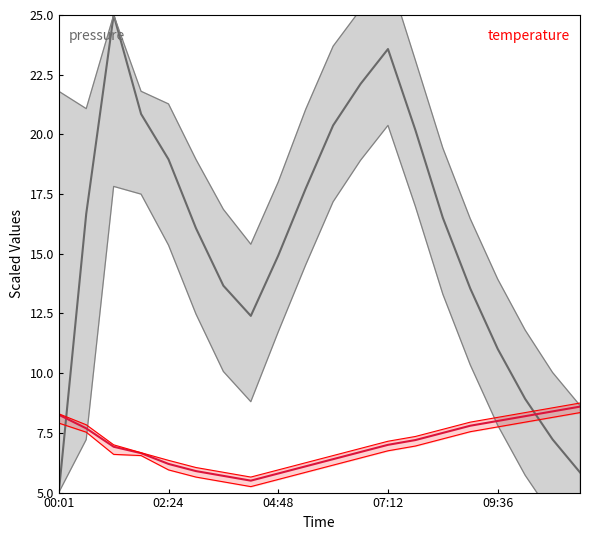

True or false: temperature_upper and temperature intersect in this chart.

False